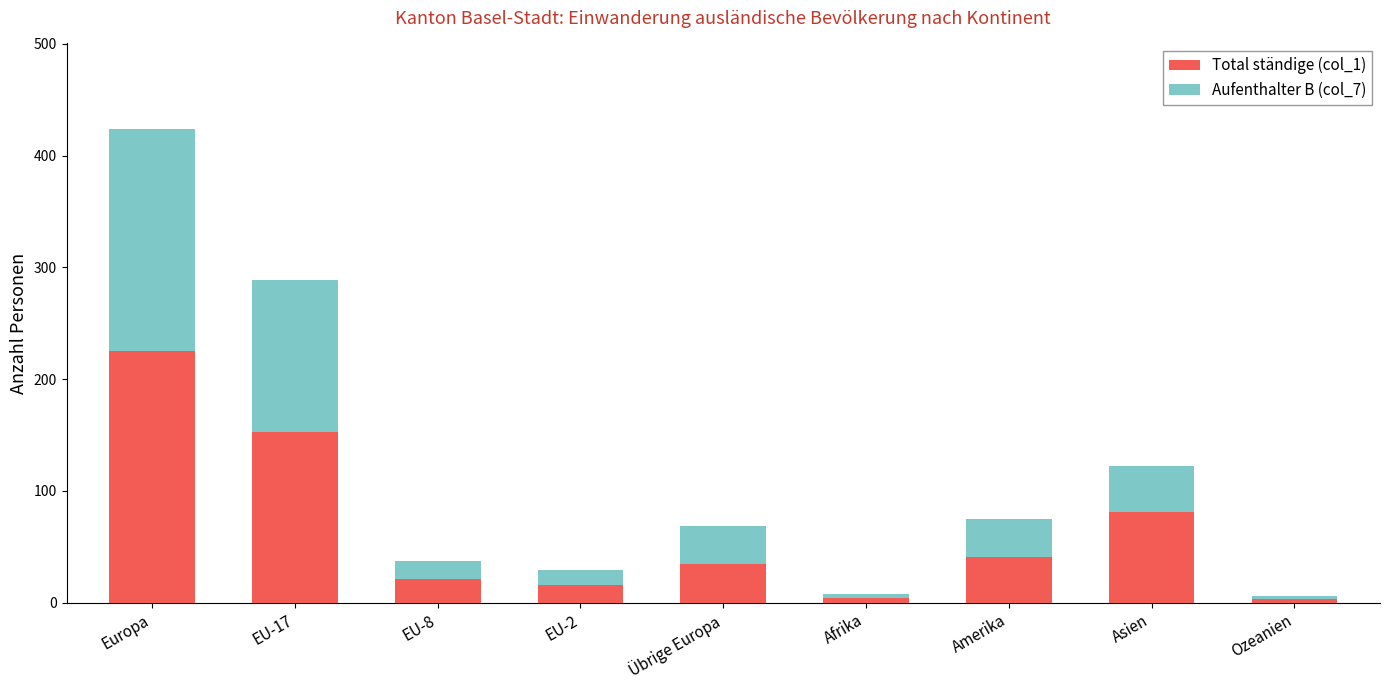

At which label does Total ständige (col_1) reach its peak?

Europa